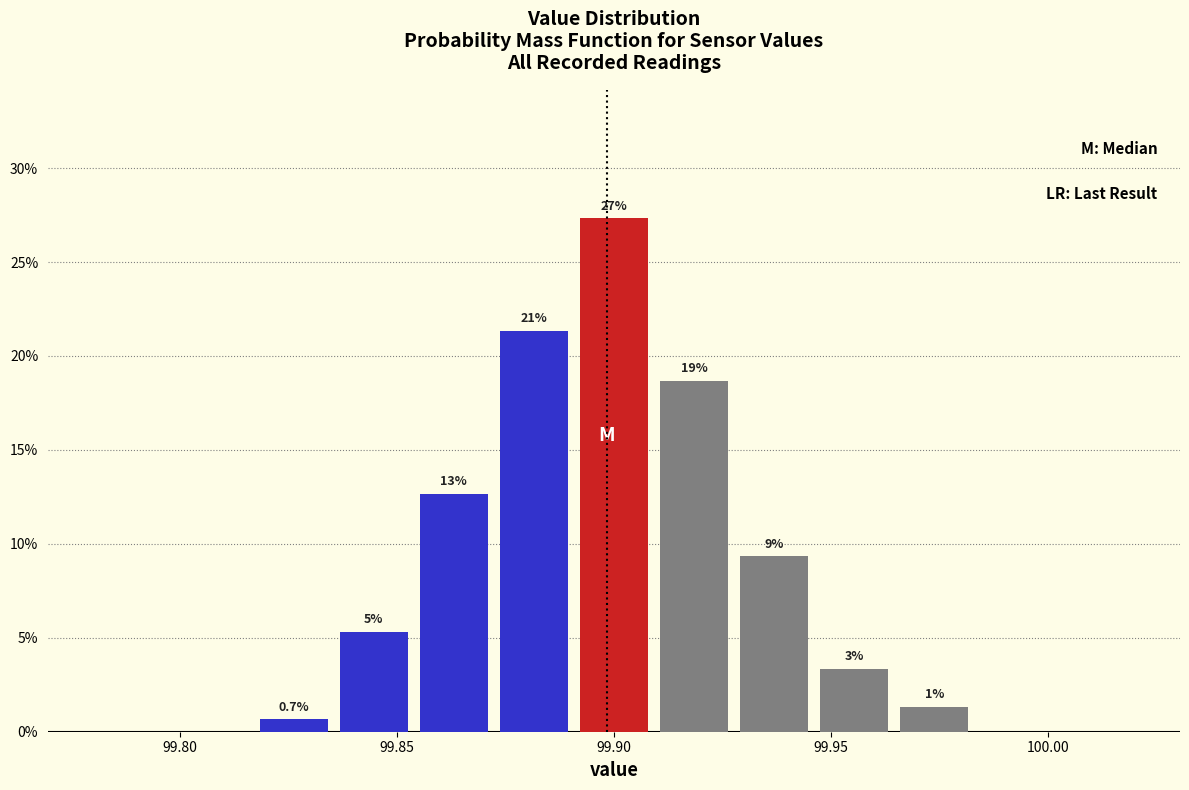

Read against the x-axis, roughly where is the centre of the tallest bar?

99.900